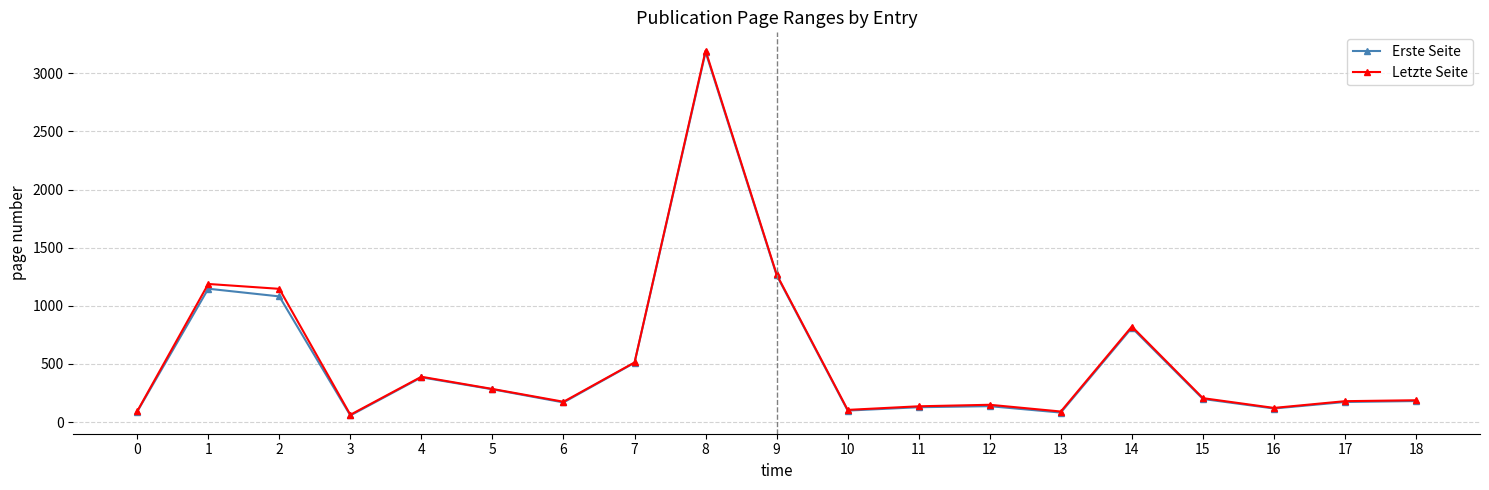

What is the difference between the maximum and second lowest values in the Letzte Seite series?

3104